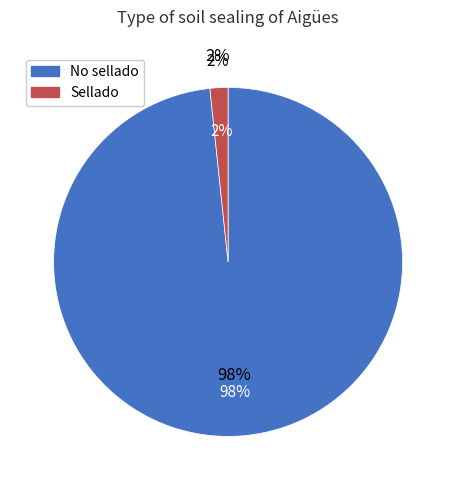

Combined, do Sellado and No sellado account for over 50%?

Yes